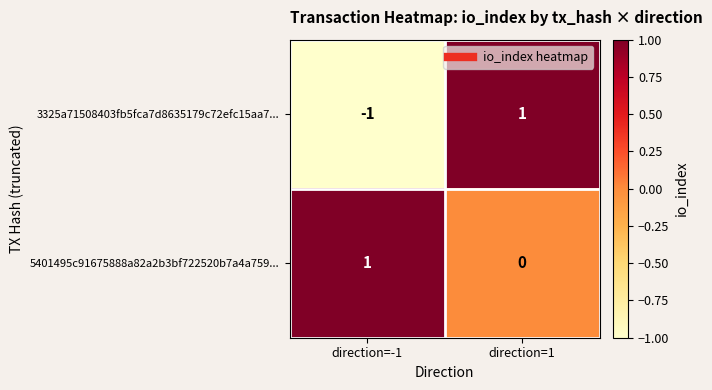

Count the number of categories in the chart.

2